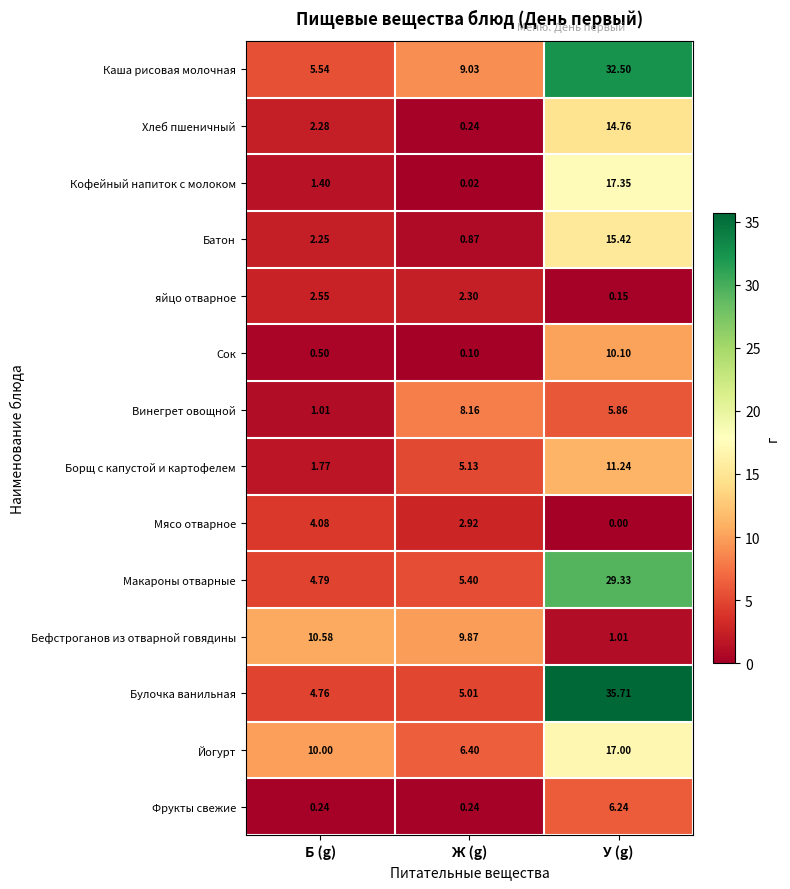

Rank the series by their maximum value, from highest to lowest.

Булочка ванильная, Каша рисовая молочная, Макароны отварные, Кофейный напиток с молоком, Йогурт, Батон, Хлеб пшеничный, Борщ с капустой и картофелем, Бефстроганов из отварной говядины, Сок, Винегрет овощной, Фрукты свежие, Мясо отварное, яйцо отварное